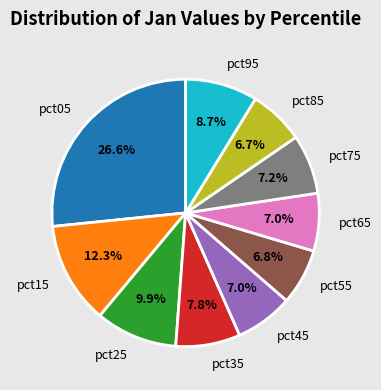

Approximately how many times larger is the value at pct15 compared to pct05?

0.5